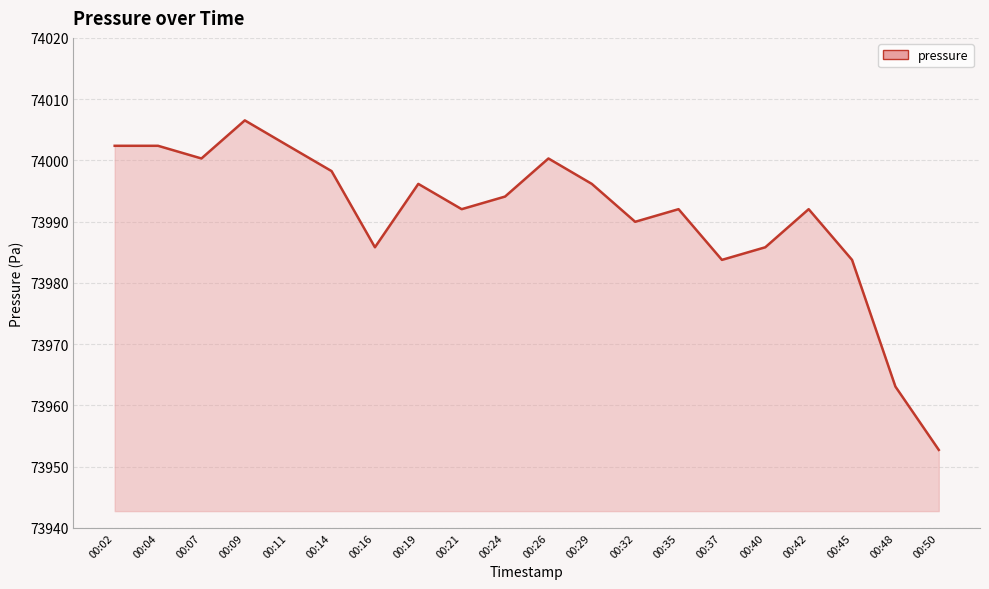

True or false: the data shows 73992.0 at 00:42.

True